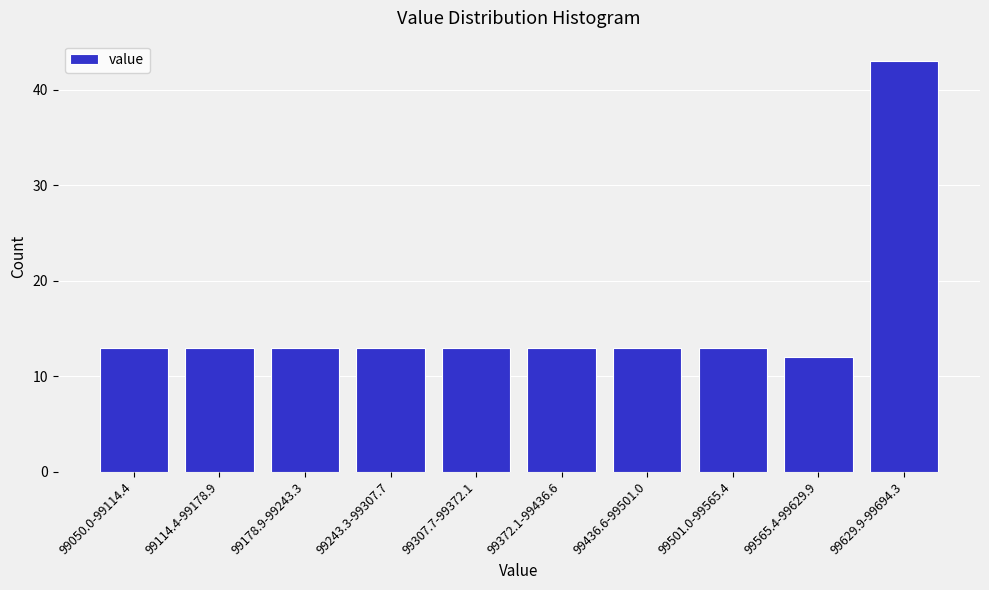

Reading left to right, transcribe all the data shown in this chart.

99050.0-99114.4=13	99114.4-99178.9=13	99178.9-99243.3=13	99243.3-99307.7=13	99307.7-99372.1=13	99372.1-99436.6=13	99436.6-99501.0=13	99501.0-99565.4=13	99565.4-99629.9=12	99629.9-99694.3=43